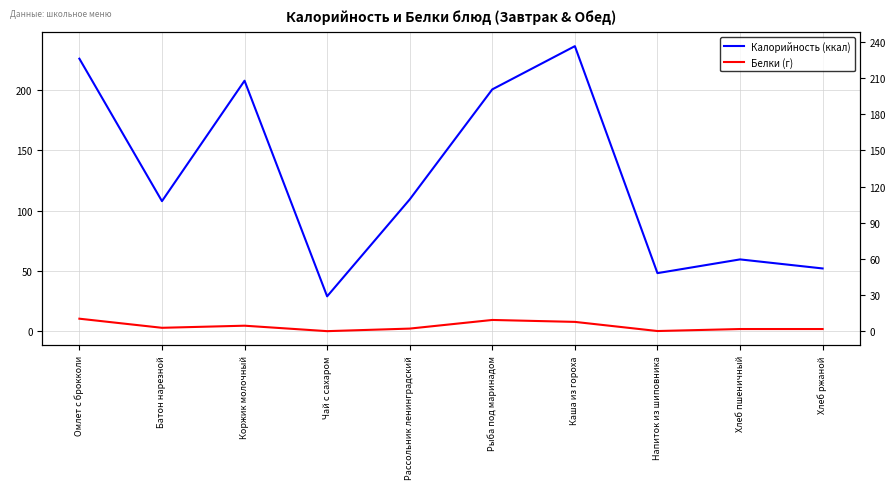

Read the Калорийность (ккал) value at Рыба под маринадом.

200.7